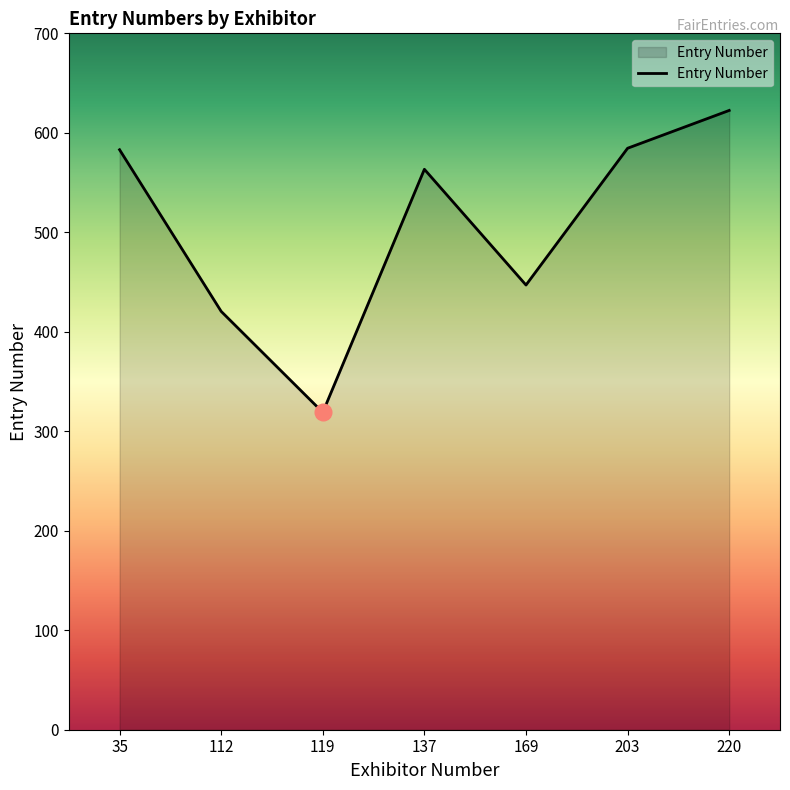

Read the value at 220.

622.5